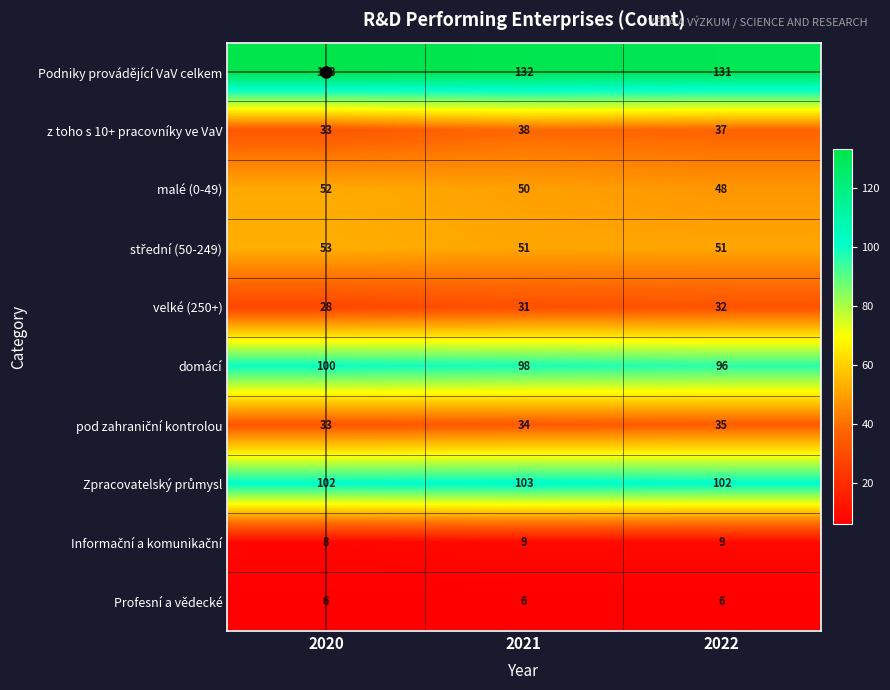

What is the sum of all Podniky provádějící VaV celkem values?

396